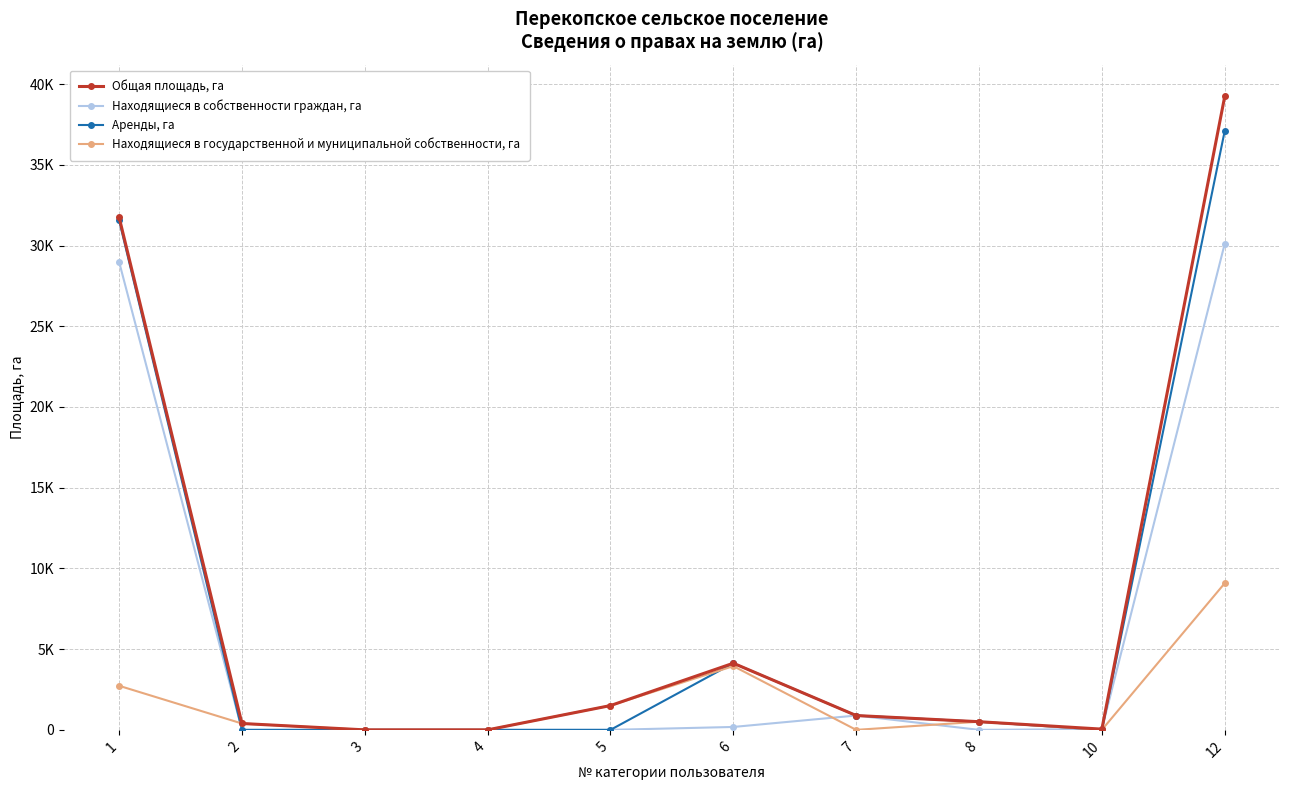

Does the chart have visible grid lines?

Yes